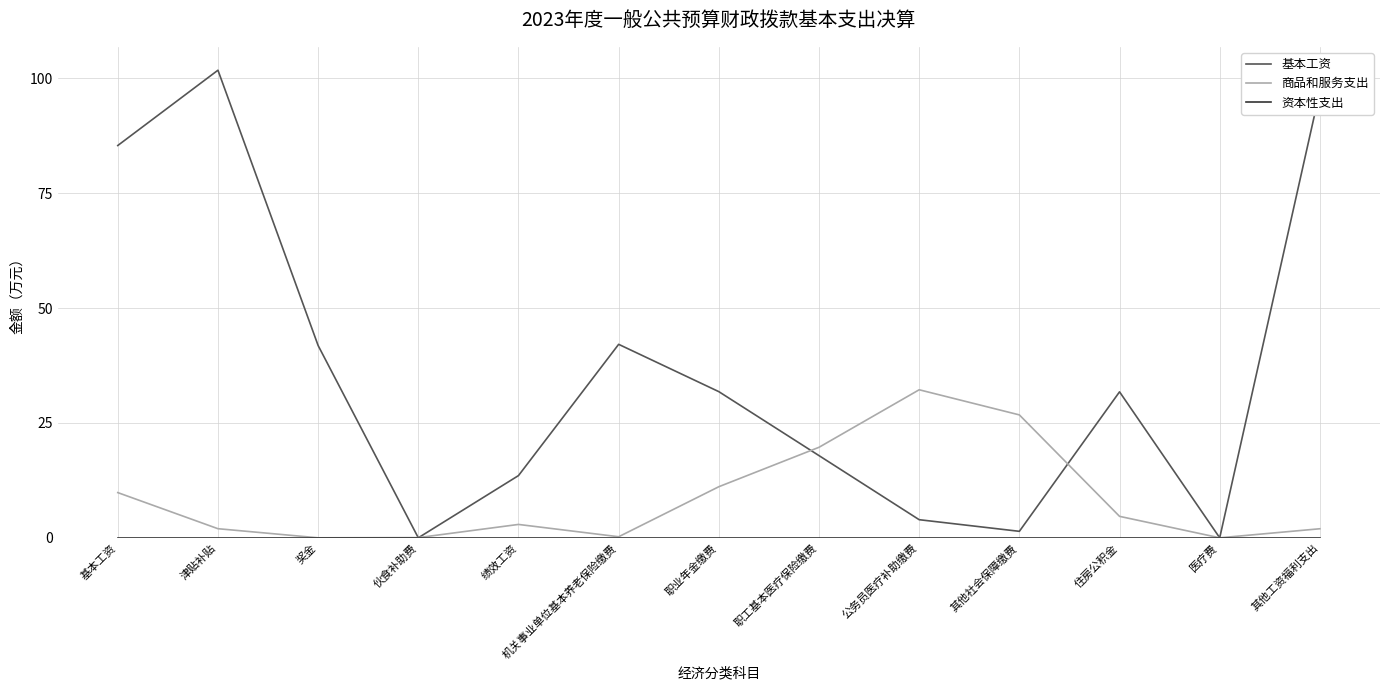

What is the total value across all series at 住房公积金?

36.4